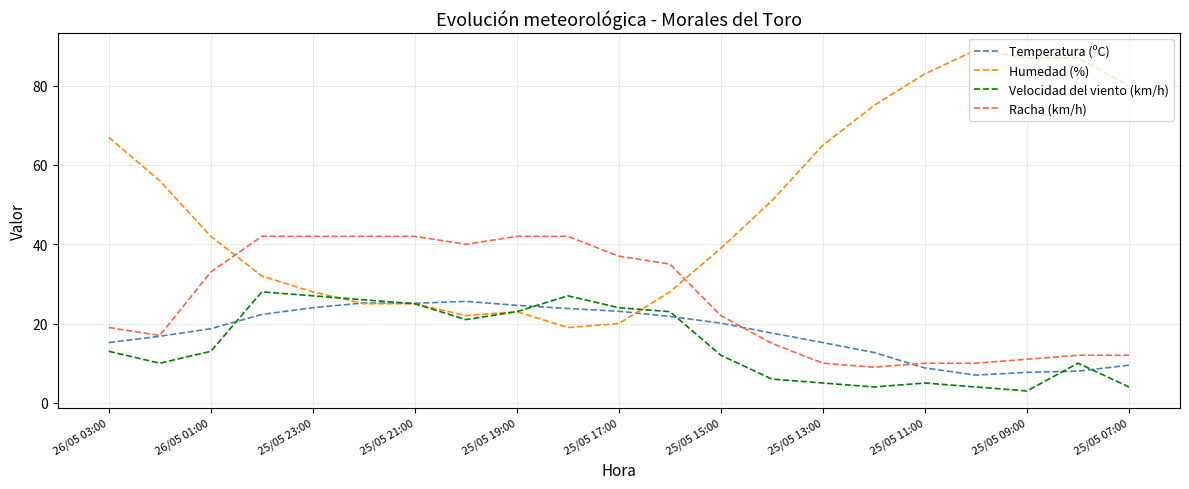

Which series has the largest range (max minus min)?

Humedad (%)